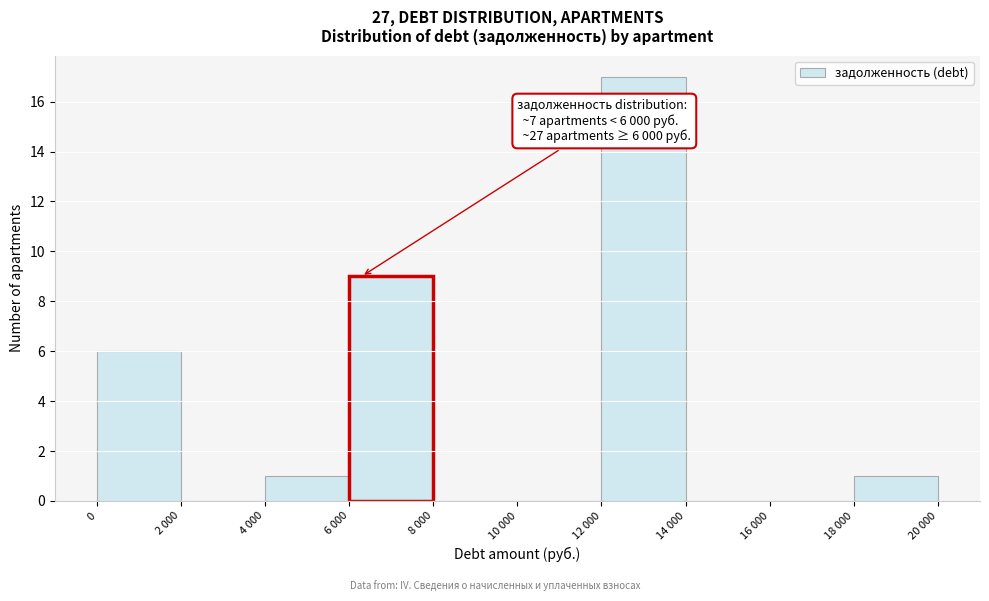

Reading left to right, extract all data points from this chart.

0=6	2 000=0	4 000=1	6 000=9	8 000=0	10 000=0	12 000=17	14 000=0	16 000=0	18 000=1